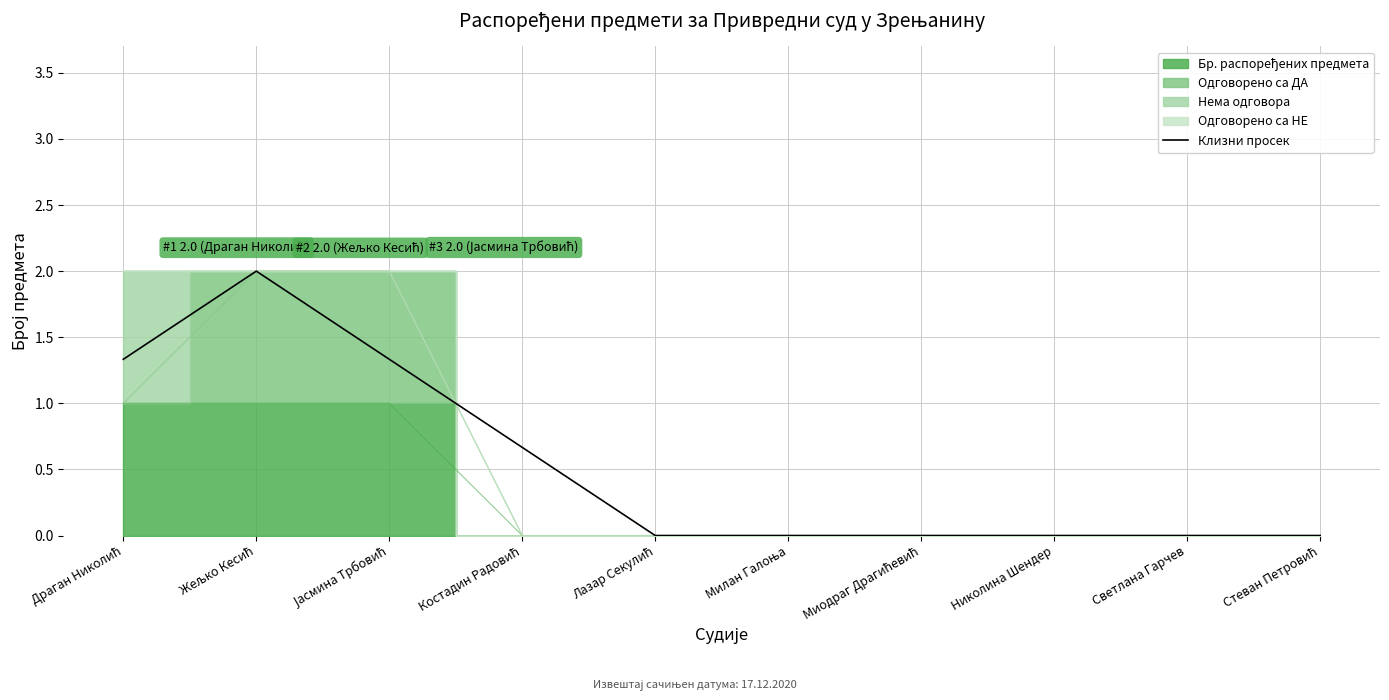

What is the greatest value displayed?

2.0